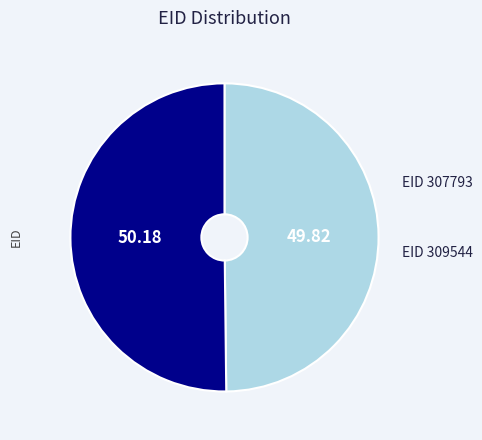

Which category accounts for the majority?

309544